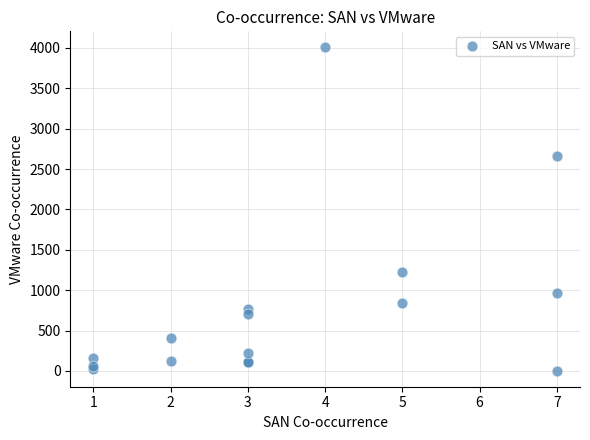

What Y value in the scatter plot is closest to 2004?

2667